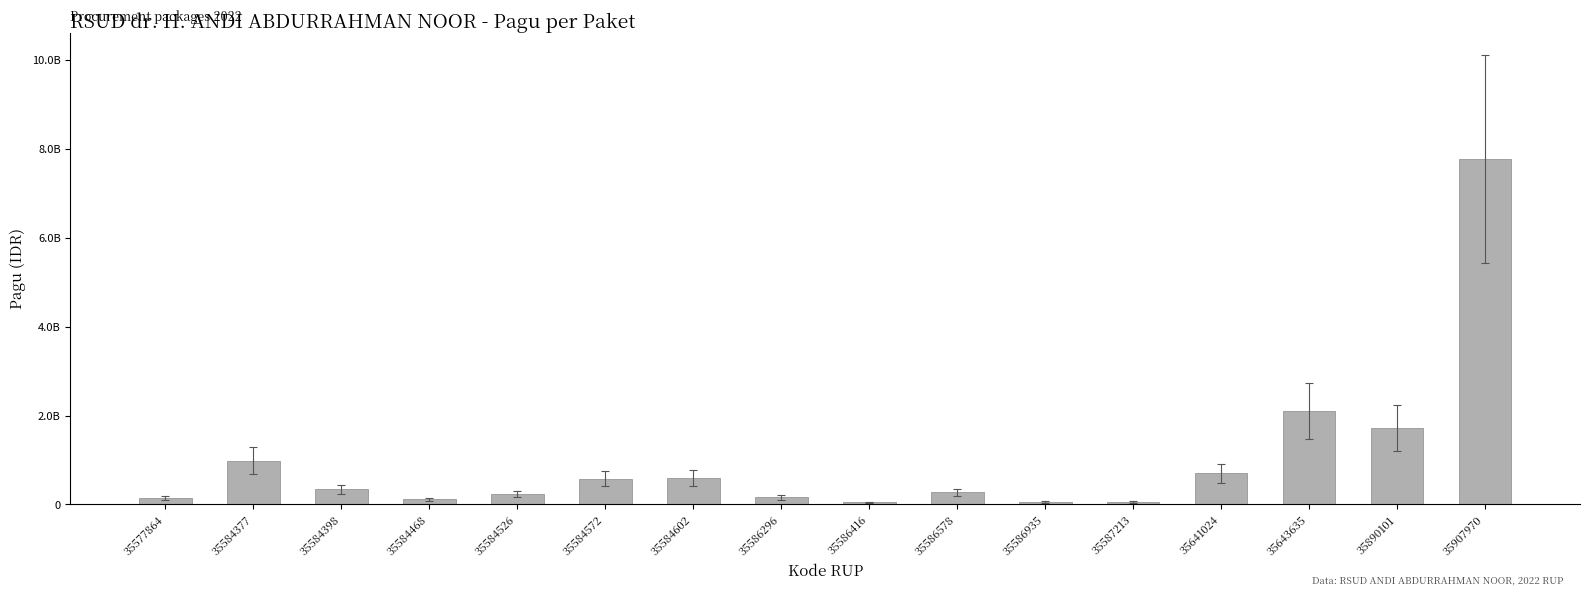

The value at 35584468 is 112950000. True or false?

True